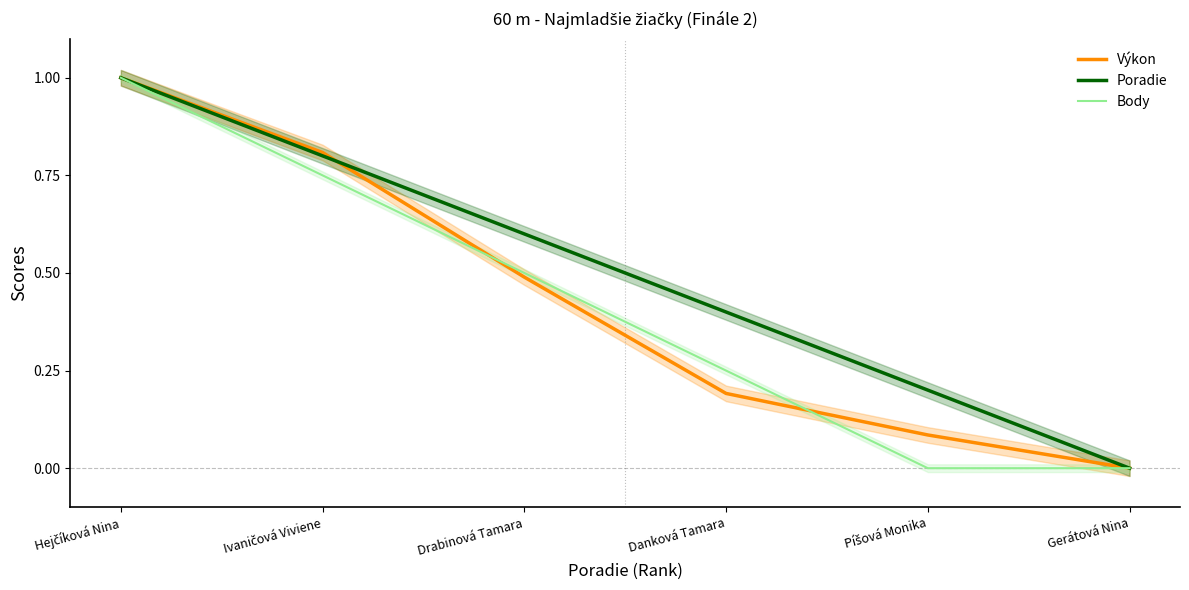

How many categories are shown in the chart?

6